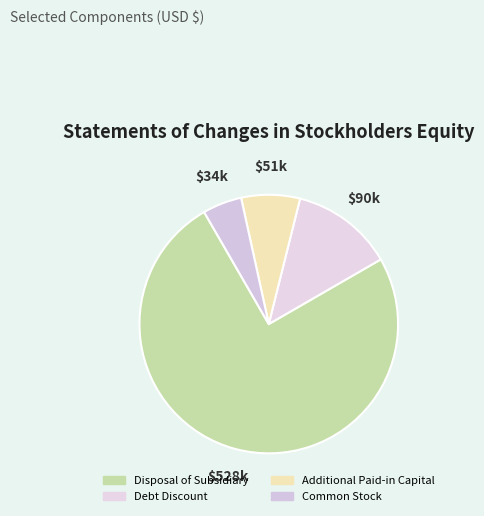

Which slice is the largest?

Disposal of Subsidiary